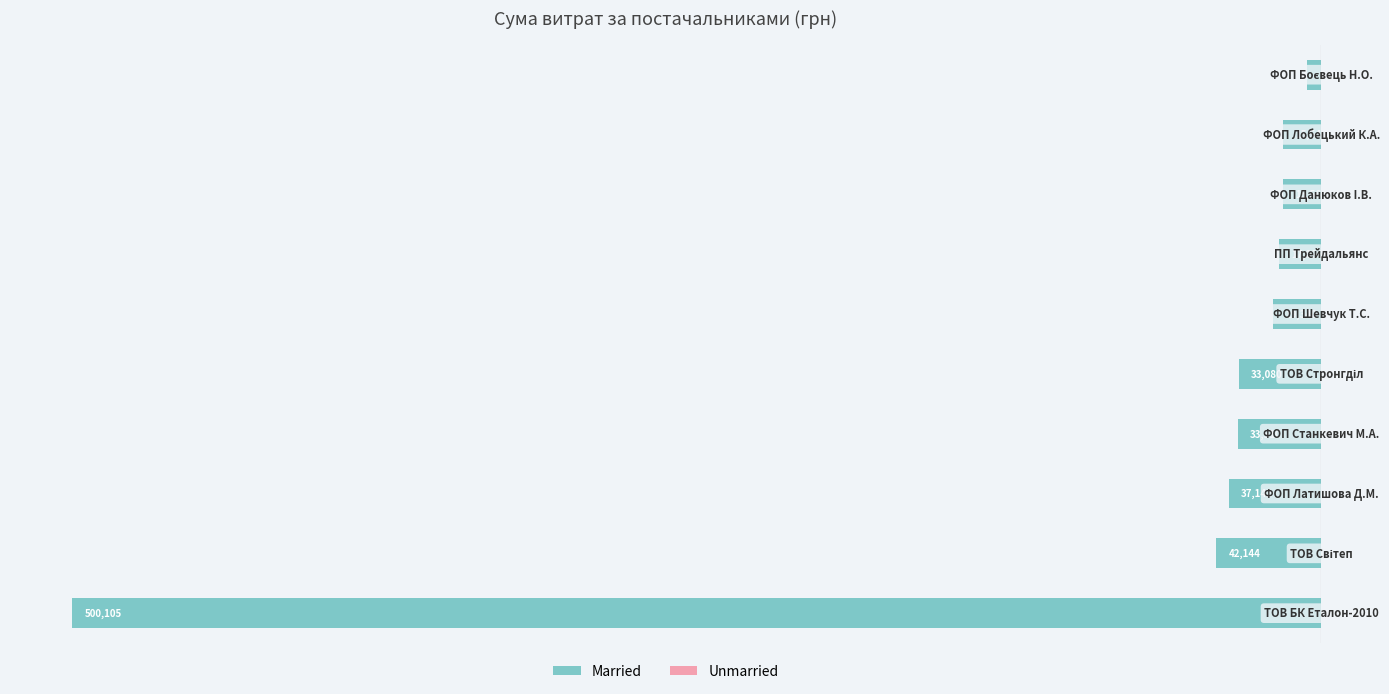

How many bars are there in total?

10